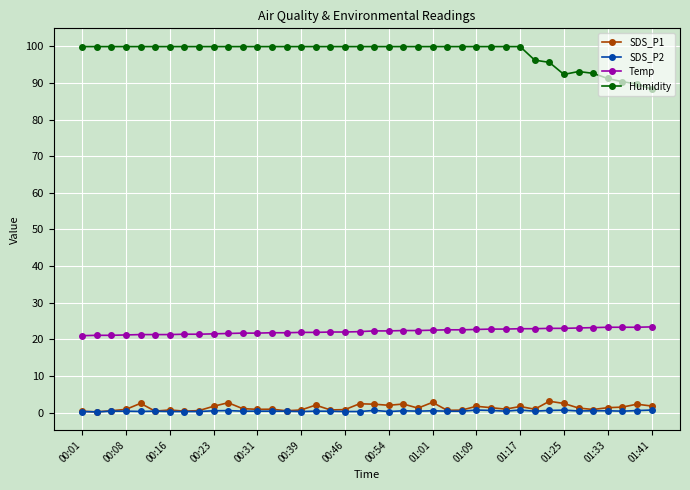

True or false: Temp and SDS_P2 intersect in this chart.

False